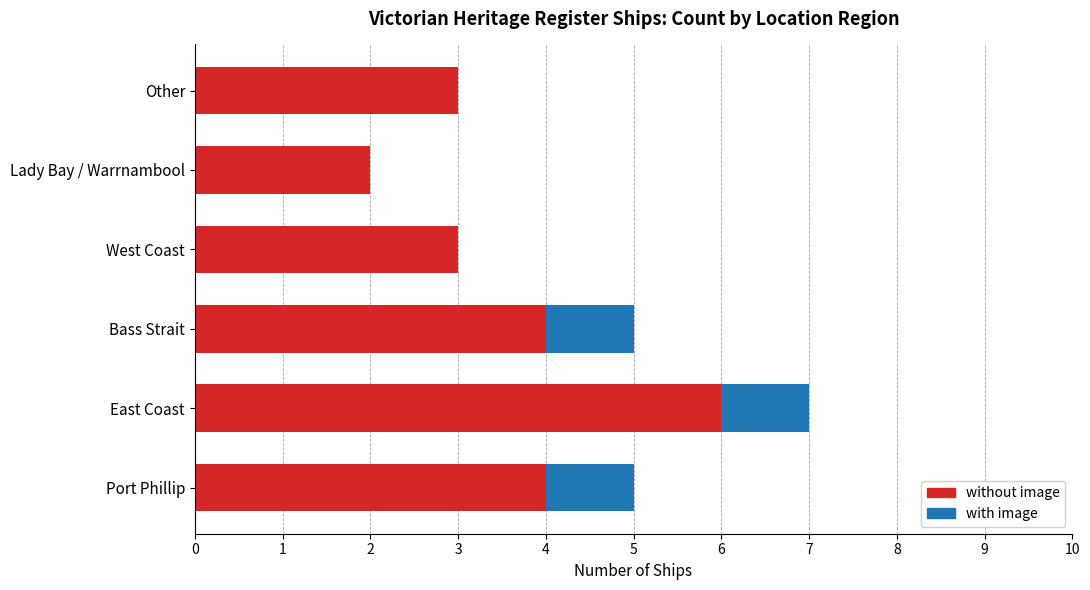

Is it true that without image equals 11 at East Coast?

False